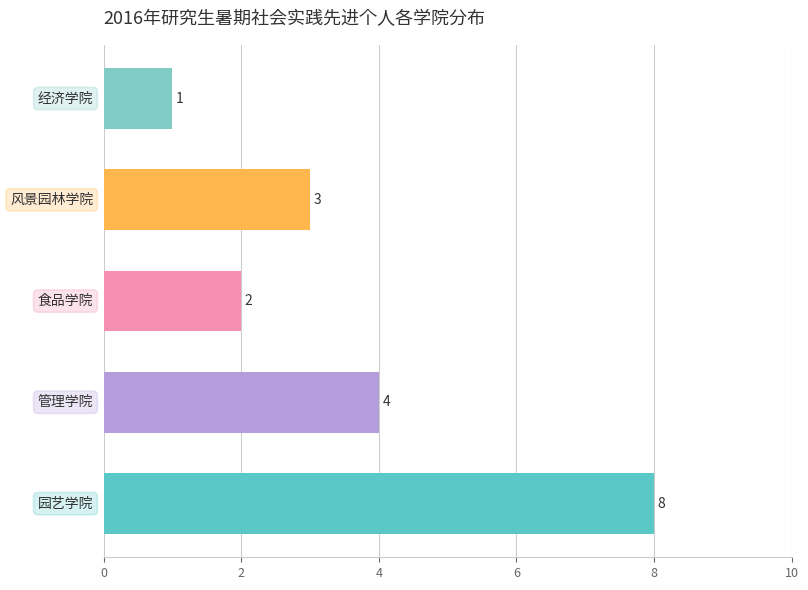

What is the sum of all values?

18